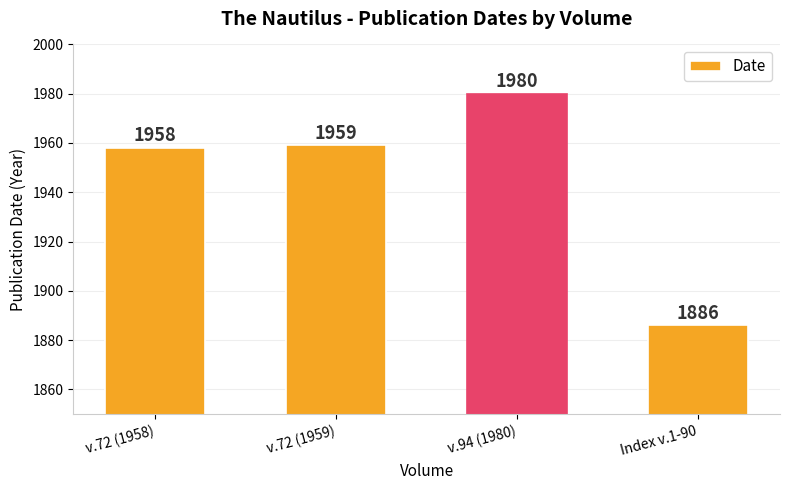

Count the number of data series in this chart.

1